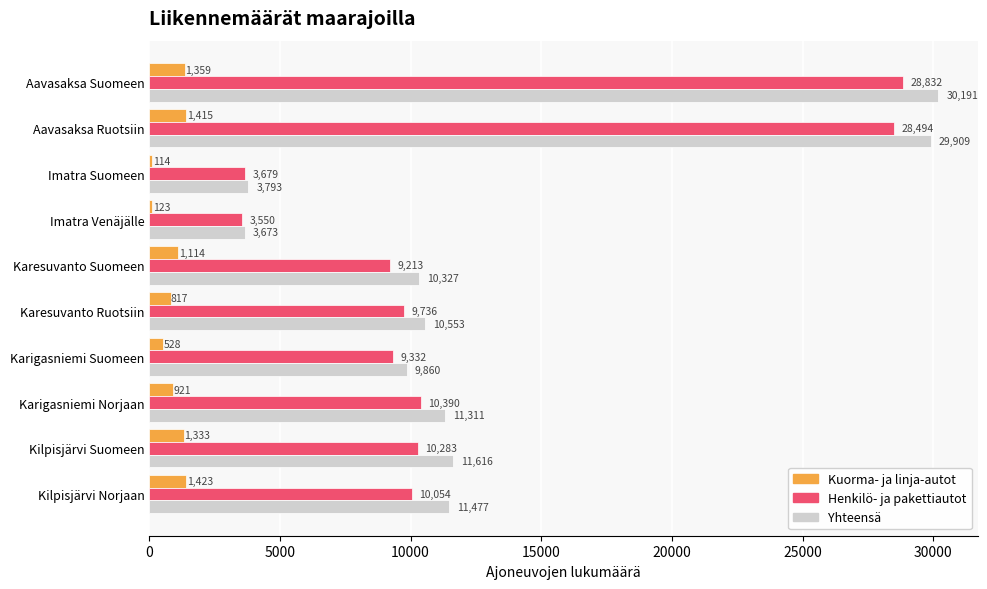

Which category has the highest value across all series?

Aavasaksa Suomeen